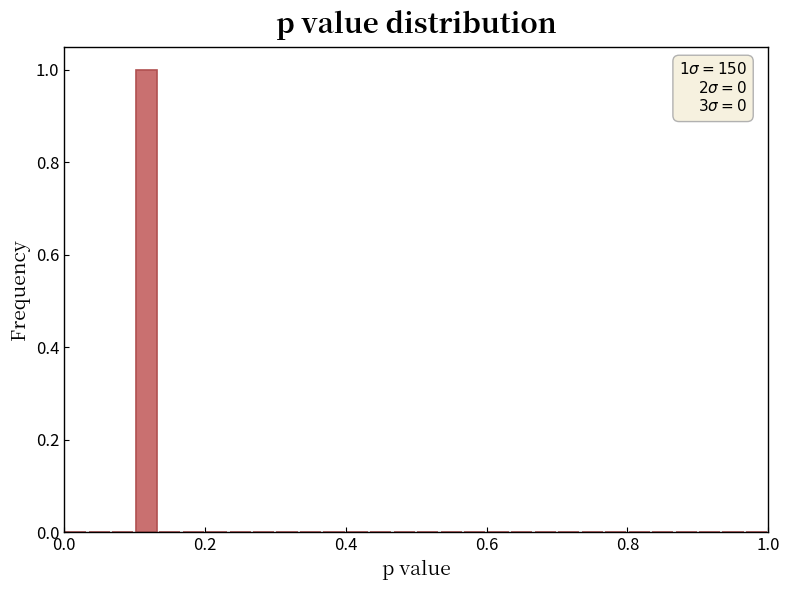

Read against the x-axis, roughly where is the centre of the tallest bar?

0.12